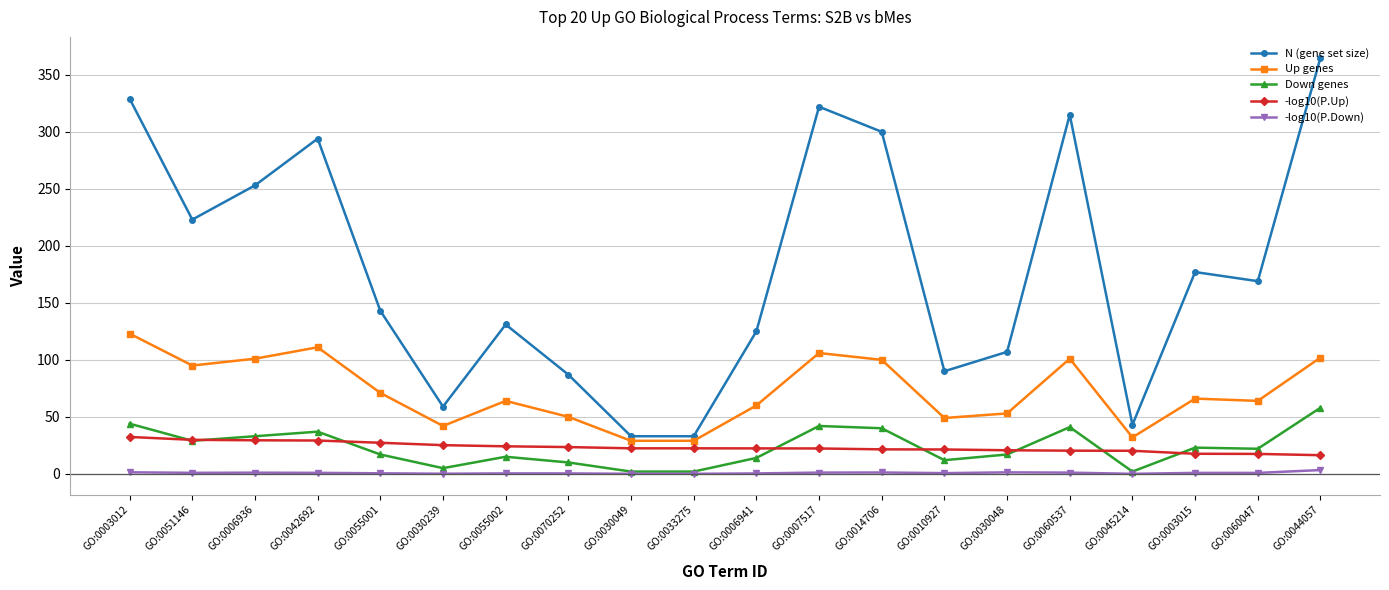

Which series has the largest total across all categories?

N (gene set size)